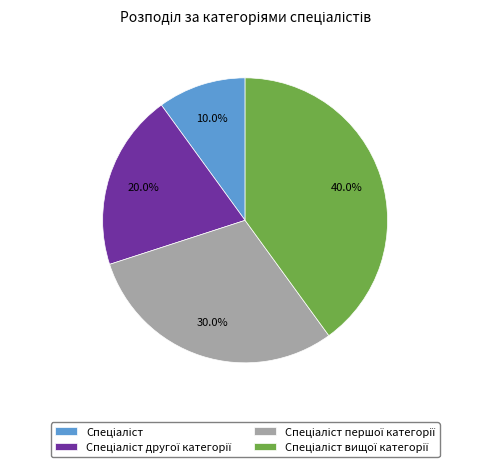

Does any single category account for the majority?

No